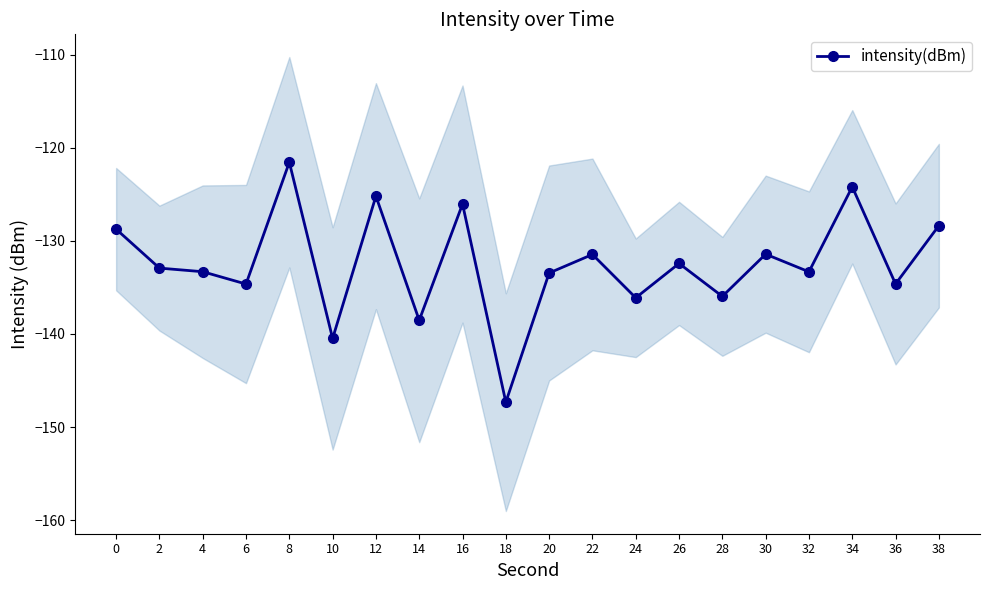

The chart shows a value of -67.9 at 20. True or false?

False